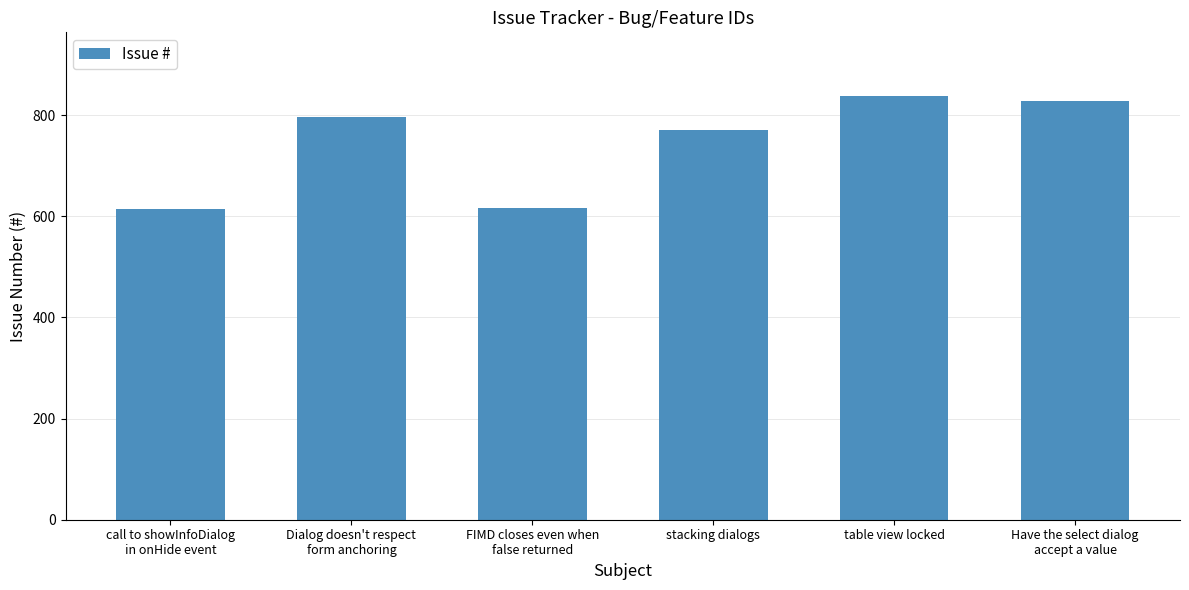

What position from the right is Have the select dialog
accept a value?

1